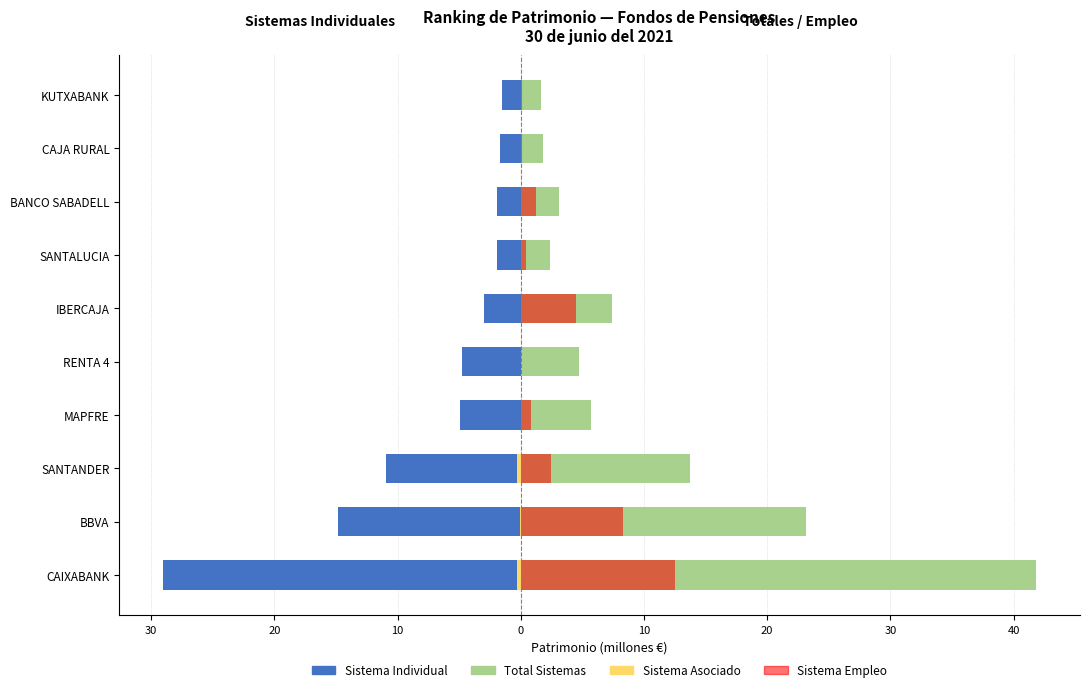

List the series in order of their overall mean, highest first.

Total Sistemas, Sistema Empleo, Sistema Asociado, Sistema Individual